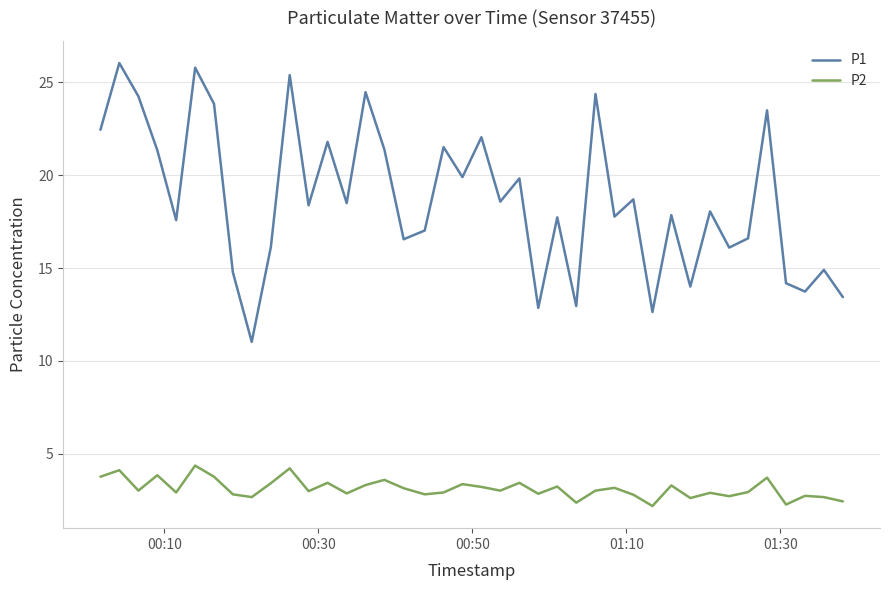

What is the minimum value shown in the chart?

2.2